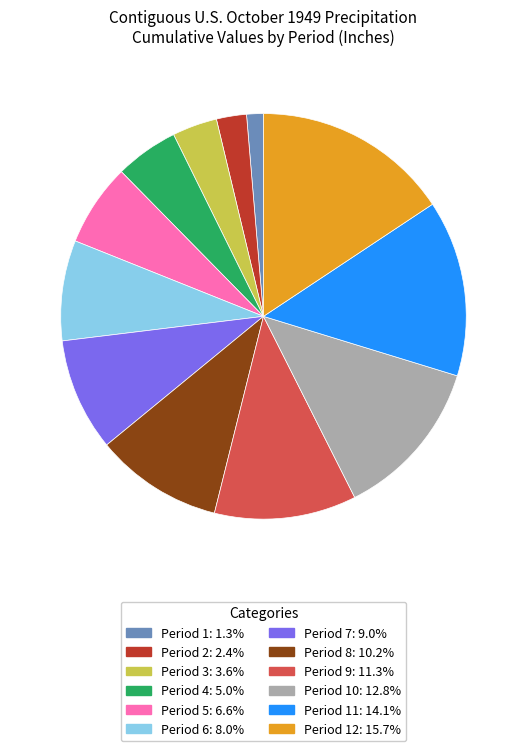

Is there any slice that represents more than half of the pie?

No